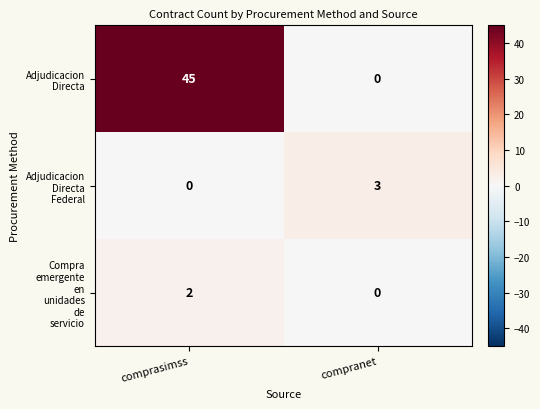

What is the difference between the highest and lowest values at comprasimss?

45